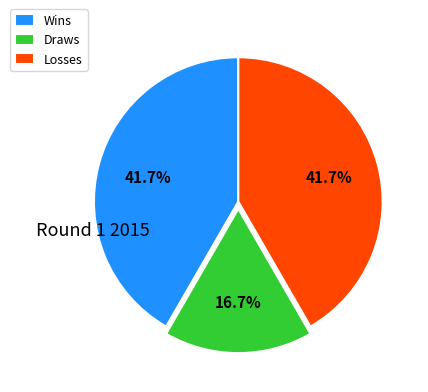

Combined, what portion of the pie is Draws and Wins?

58.3%